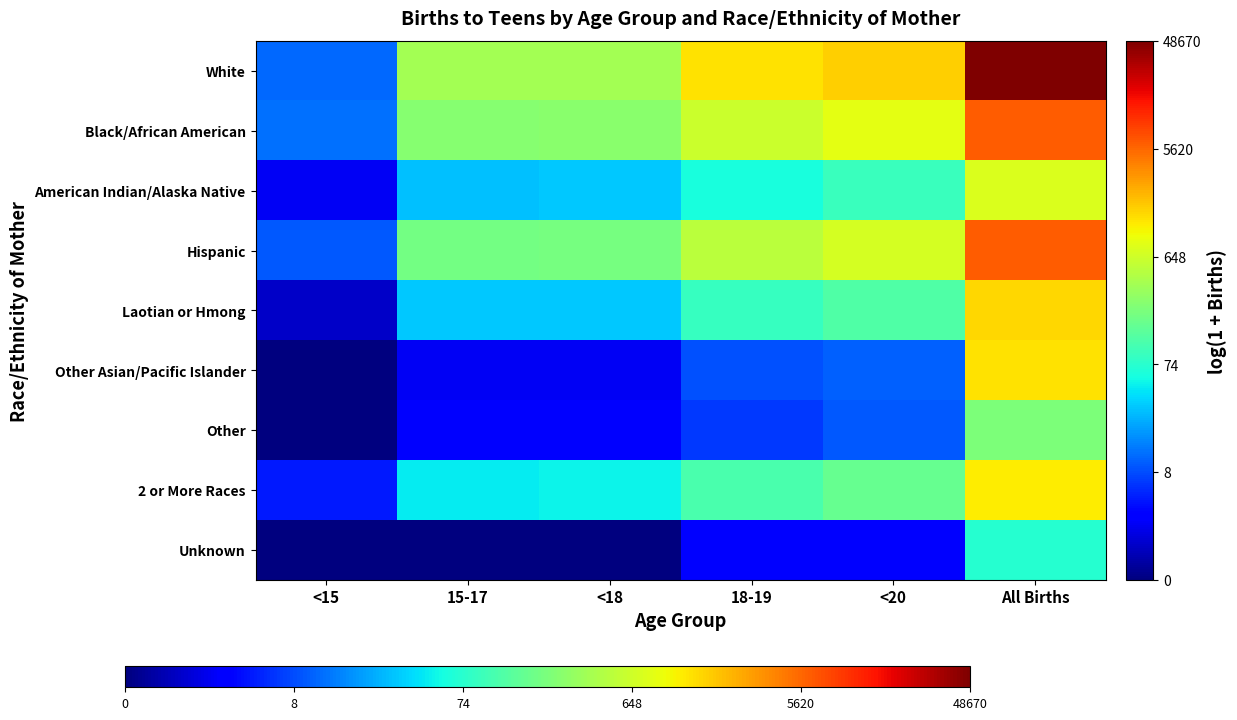

Reading left to right, transcribe all the data shown in this chart.

White: <15=2.5	15-17=5.9	<18=5.9	18-19=7.2	<20=7.5	All Births=10.8
Black/African American: <15=2.6	15-17=5.6	<18=5.6	18-19=6.4	<20=6.8	All Births=8.7
American Indian/Alaska Native: <15=1.1	15-17=3.4	<18=3.5	18-19=4.1	<20=4.5	All Births=6.6
Hispanic: <15=2.3	15-17=5.3	<18=5.4	18-19=6.2	<20=6.6	All Births=8.8
Laotian or Hmong: <15=0.7	15-17=3.5	<18=3.5	18-19=4.5	<20=4.8	All Births=7.4
Other Asian/Pacific Islander: <15=0.0	15-17=1.1	<18=1.1	18-19=2.2	<20=2.4	All Births=7.2
Other: <15=0.0	15-17=1.4	<18=1.4	18-19=1.9	<20=2.3	All Births=5.4
2 or More Races: <15=1.6	15-17=3.9	<18=4.0	18-19=4.8	<20=5.1	All Births=7.1
Unknown: <15=0.0	15-17=0.0	<18=0.0	18-19=1.4	<20=1.4	All Births=4.3